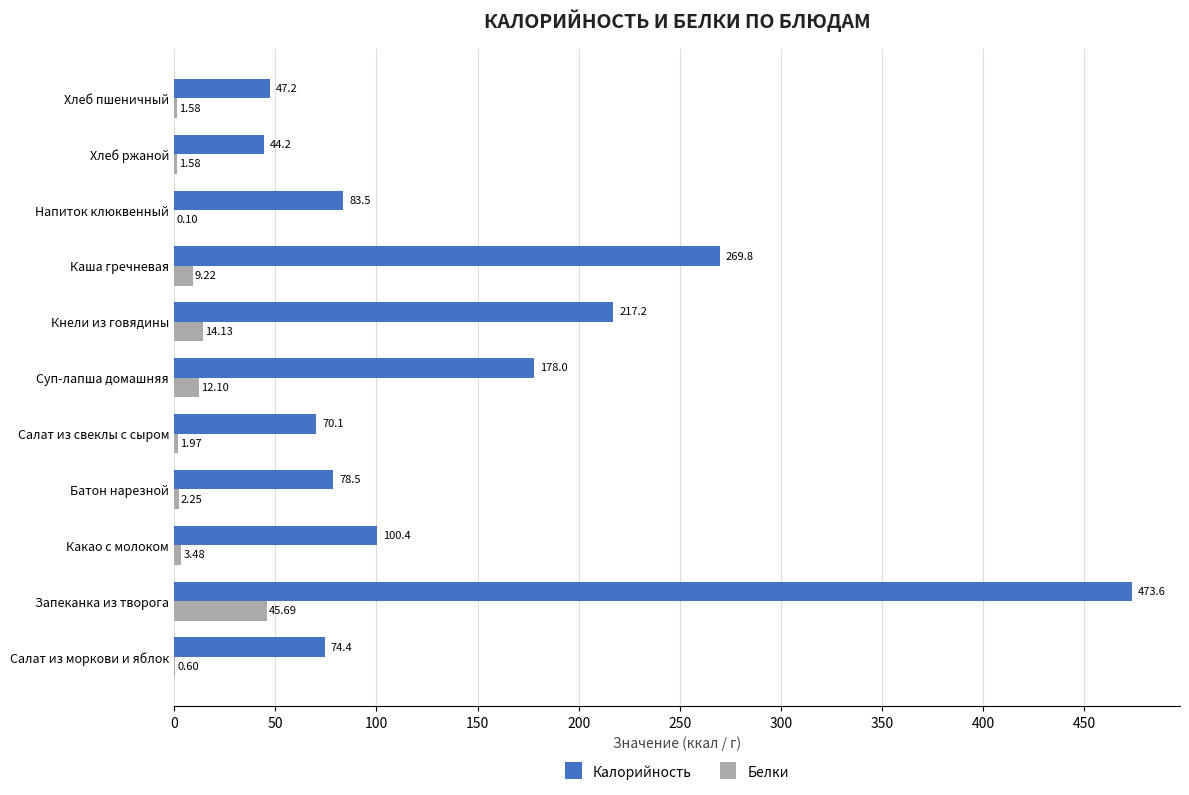

What is the sum of the Калорийность values at Кнели из говядины and Салат из свеклы с сыром?

287.3